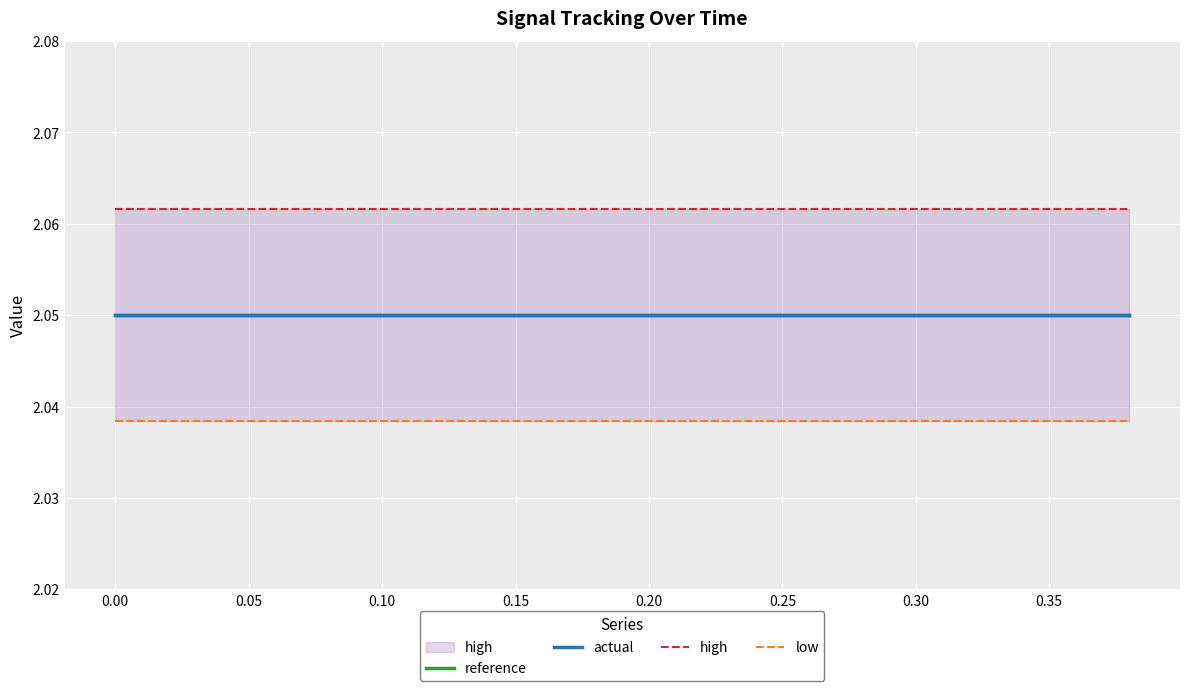

True or false: reference and high cross at least once.

False